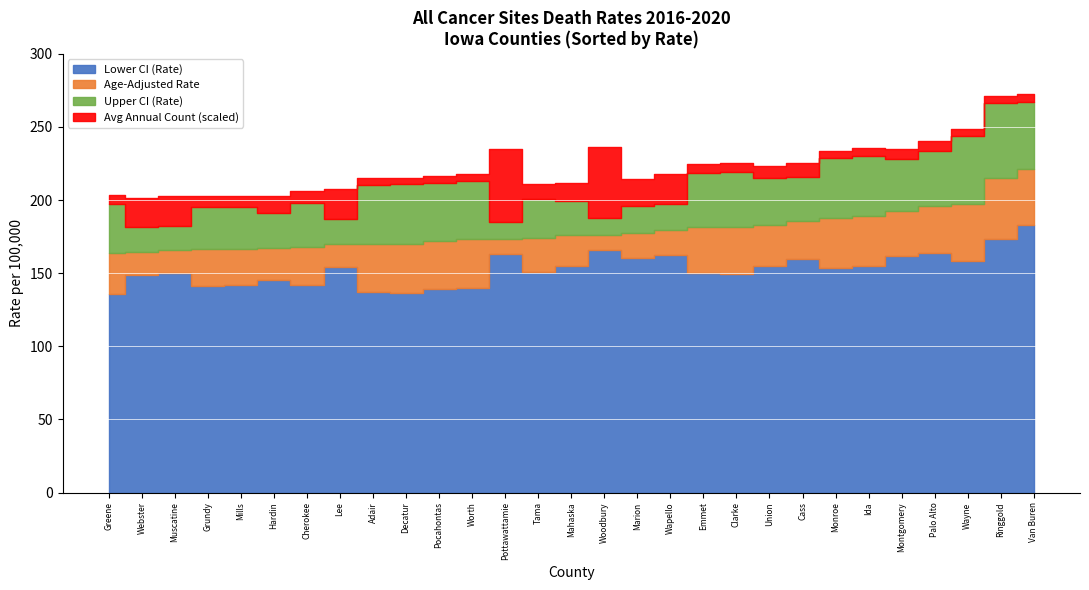

True or false: Upper CI (Rate) has a value of 198.2 at Cherokee.

True